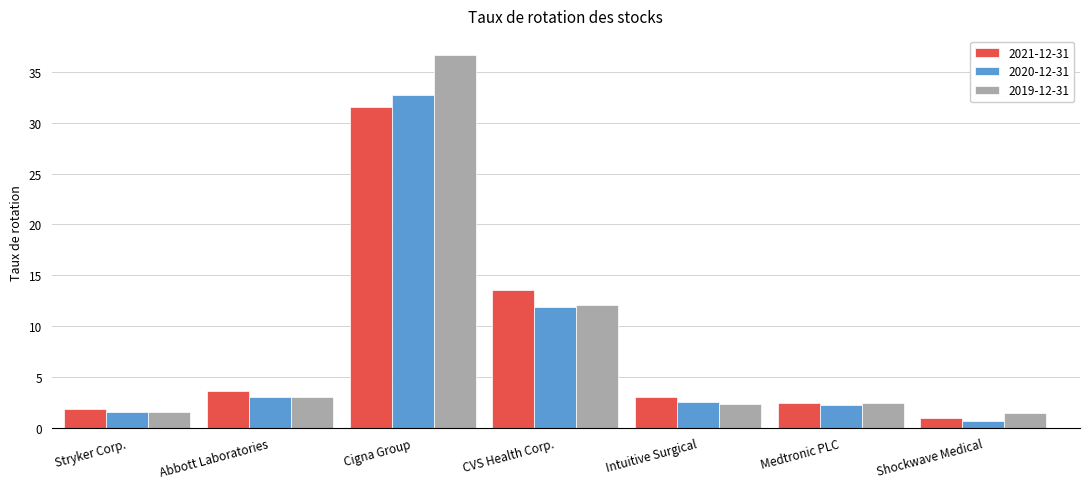

The 2019-12-31 series shows 3.1 at Abbott Laboratories. True or false?

True